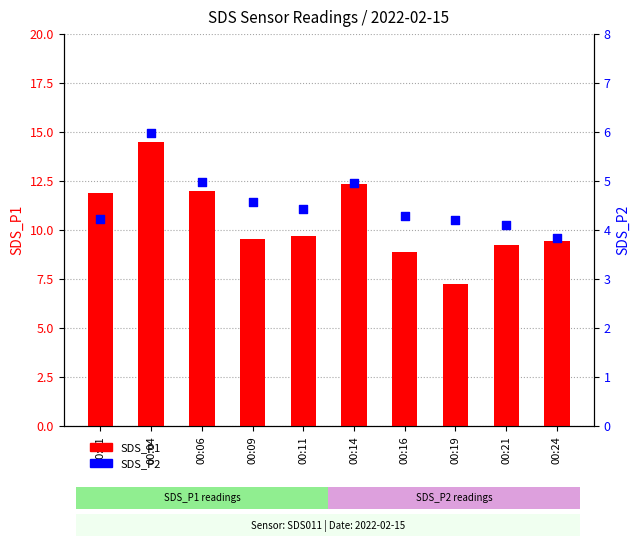

Which series has the largest Y range (max minus min)?

SDS_P1